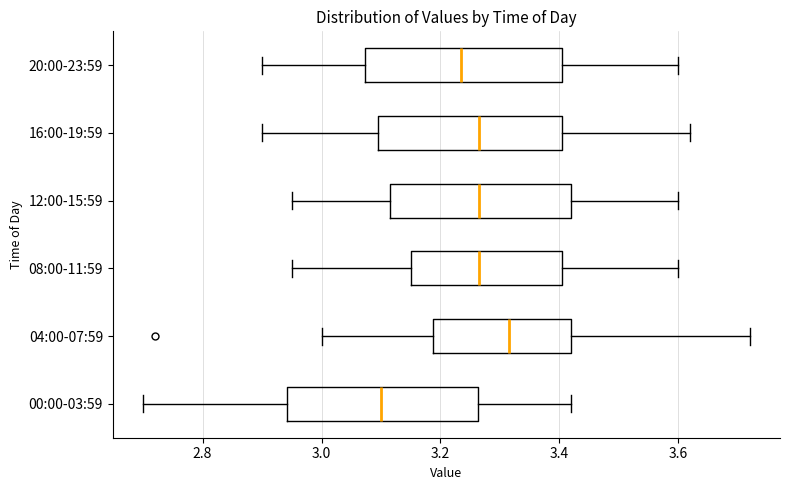

Reading bottom to top, transcribe this box plot: for each box, give where its median line is, the range the box spans, and where its two whiskers end, as read against the x-axis. The values are not printed on the chart, so give them approximately, as read against the axis.

00:00-03:59: median 3.10, box 2.94 to 3.26, whiskers 2.70 to 3.42
04:00-07:59: median 3.32, box 3.18 to 3.42, whiskers 3.00 to 3.72
08:00-11:59: median 3.26, box 3.16 to 3.40, whiskers 2.96 to 3.60
12:00-15:59: median 3.26, box 3.12 to 3.42, whiskers 2.96 to 3.60
16:00-19:59: median 3.26, box 3.10 to 3.40, whiskers 2.90 to 3.62
20:00-23:59: median 3.24, box 3.08 to 3.40, whiskers 2.90 to 3.60